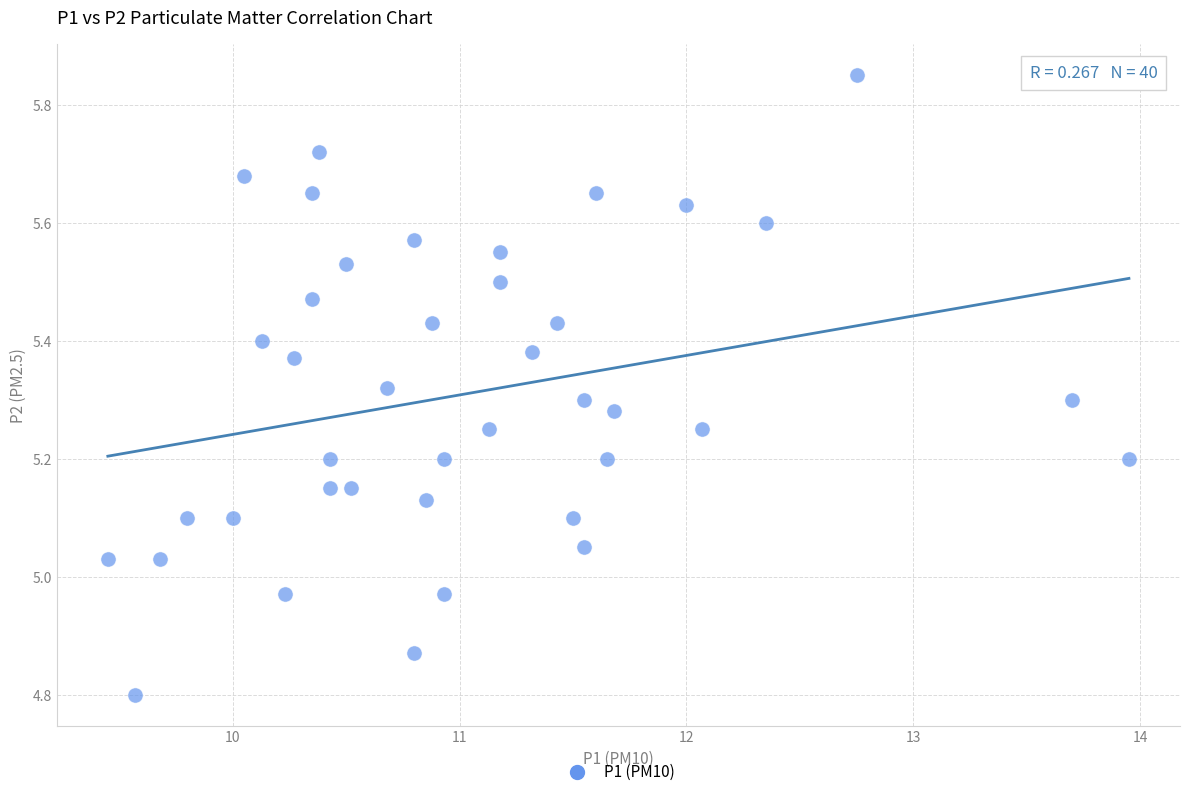

What is the range of X values (max minus min)?

4.5